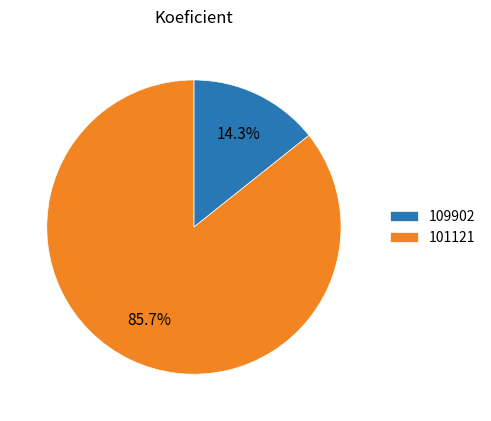

Which slice represents more than half of the pie?

101121